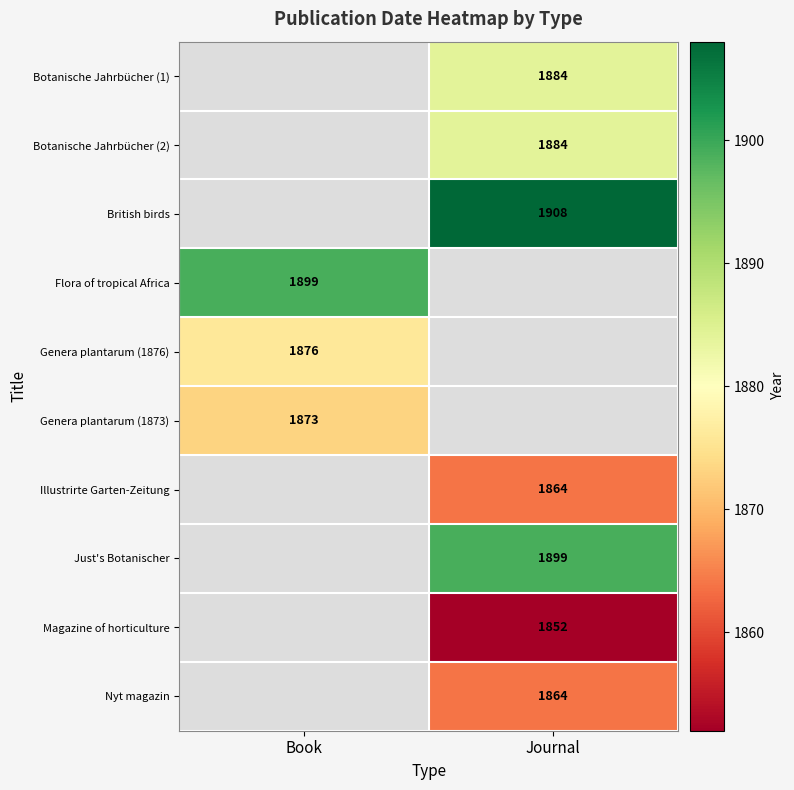

The value of Genera plantarum (1876) at Book is 2805. True or false?

False